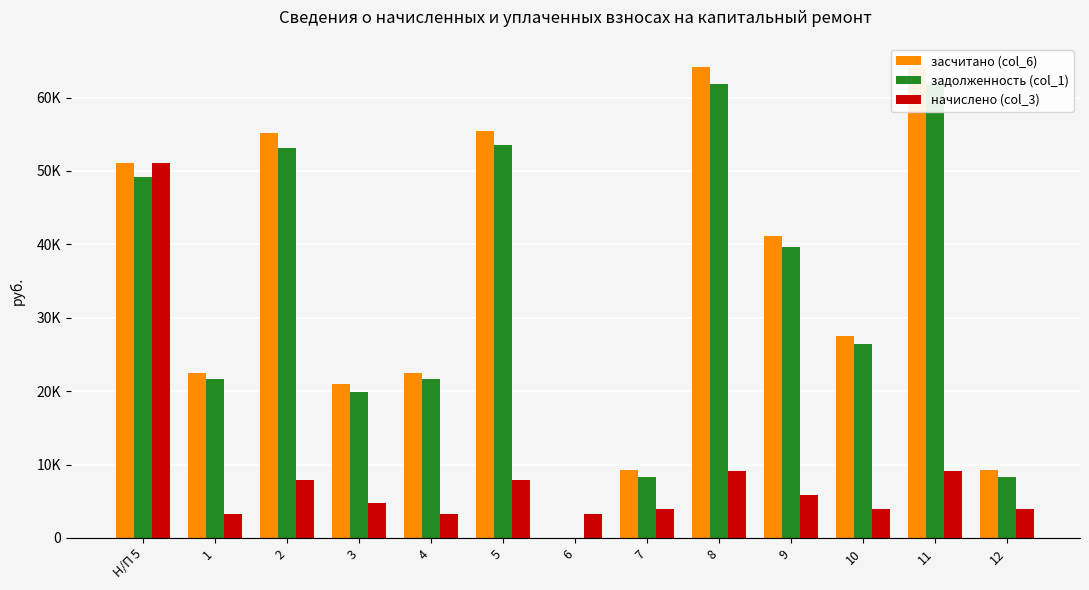

The value of засчитано (col_6) at 10 is 16055.7. True or false?

False